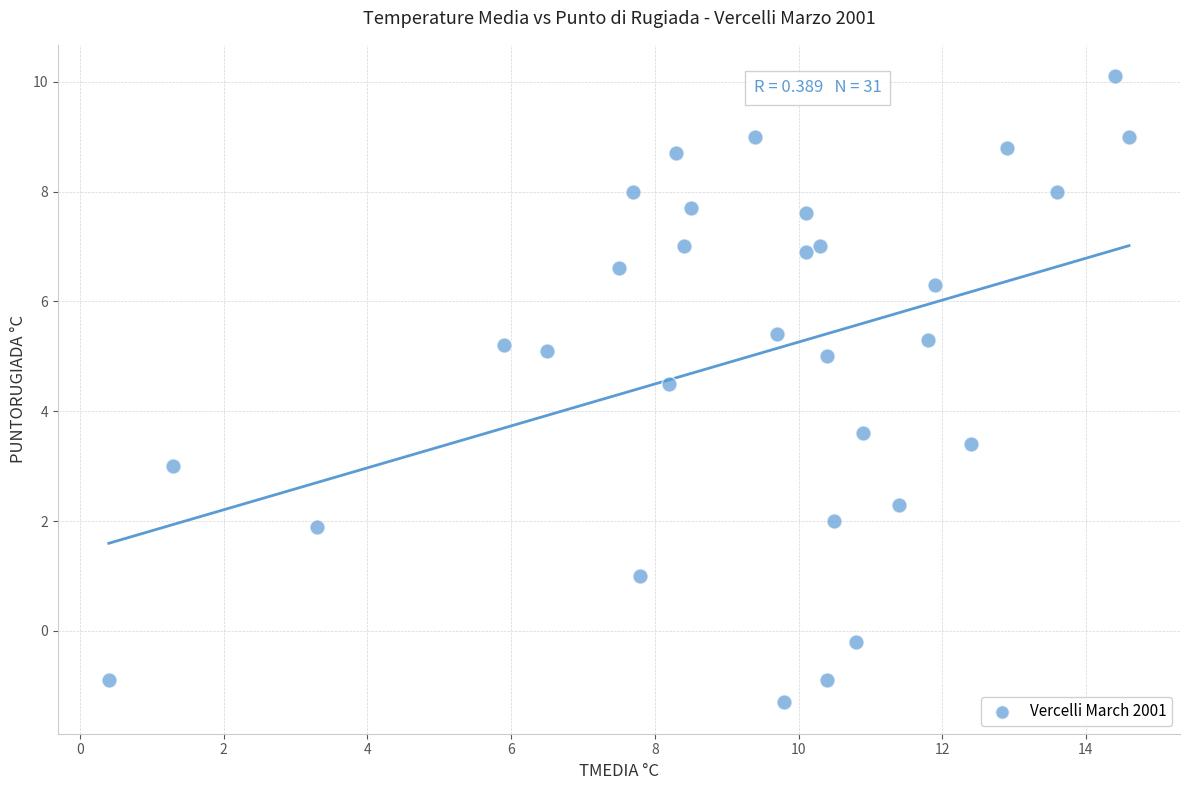

What is the range of Y values (max minus min)?

11.4